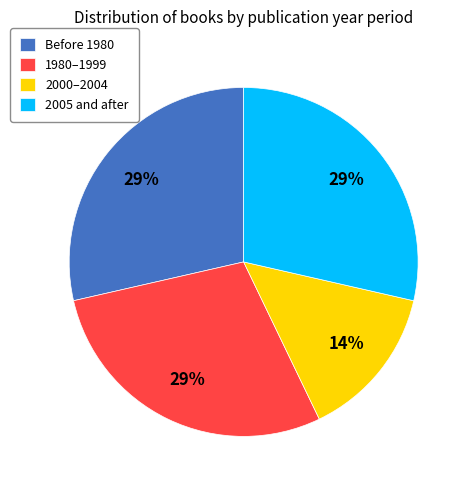

What percentage is the 1980–1999 slice, to the nearest percent?

29%